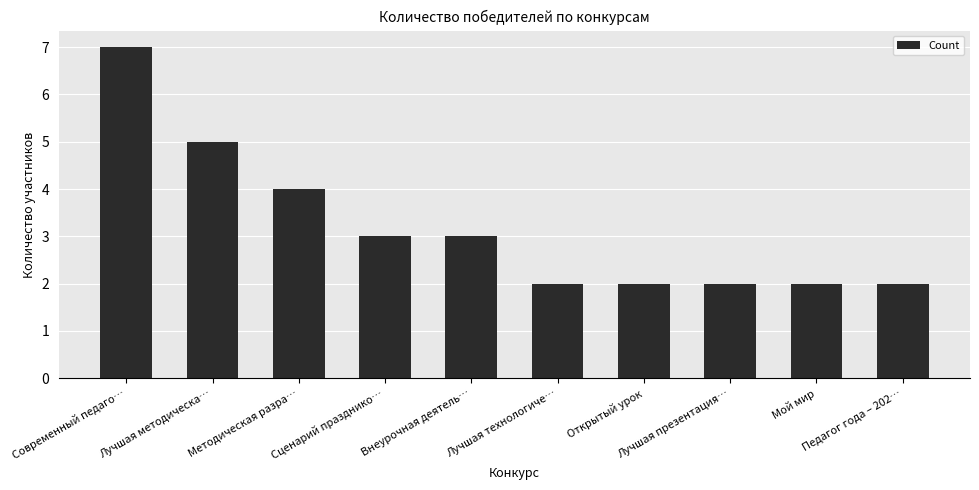

What is the ratio of the value at Открытый урок to the value at Мой мир?

1.0